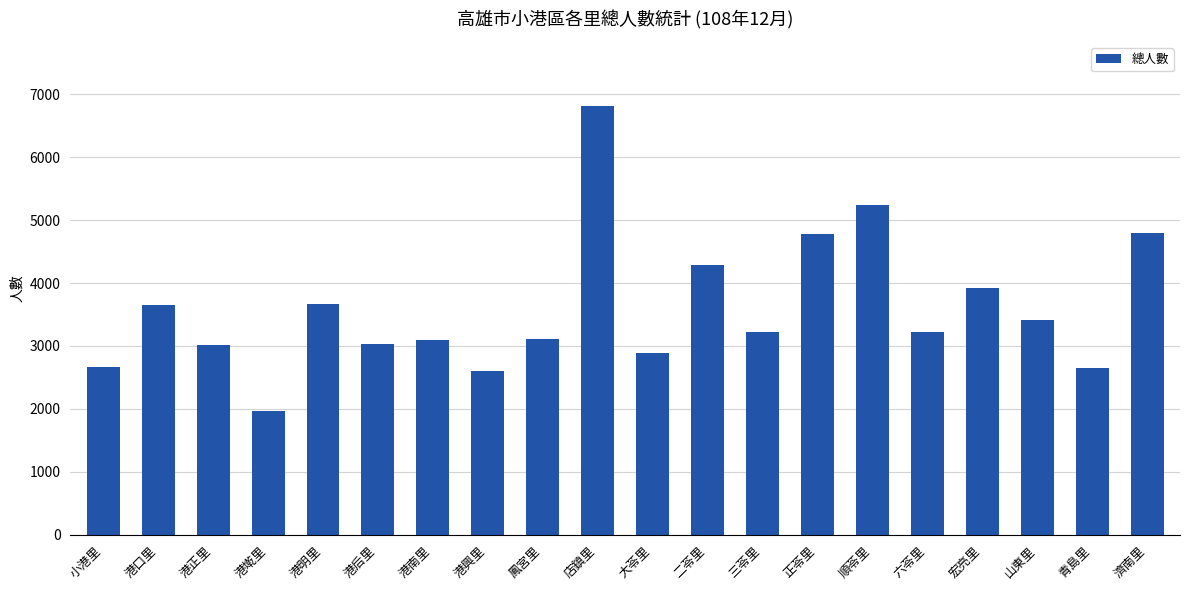

What is the label of the 19th bar from the right?

港口里